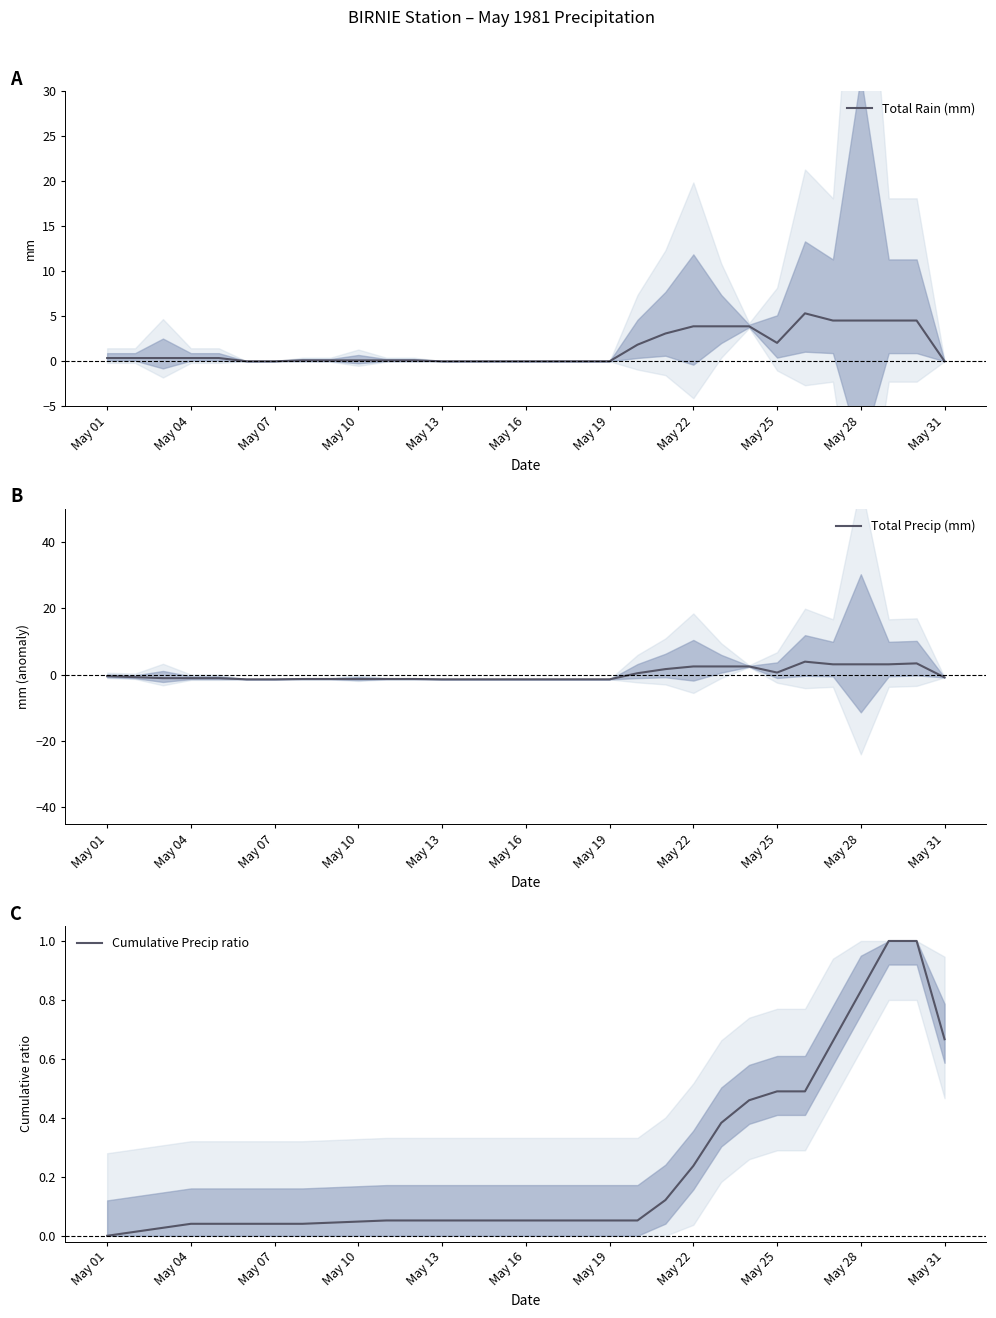

What is the maximum value for Total Rain (mm)?

5.3